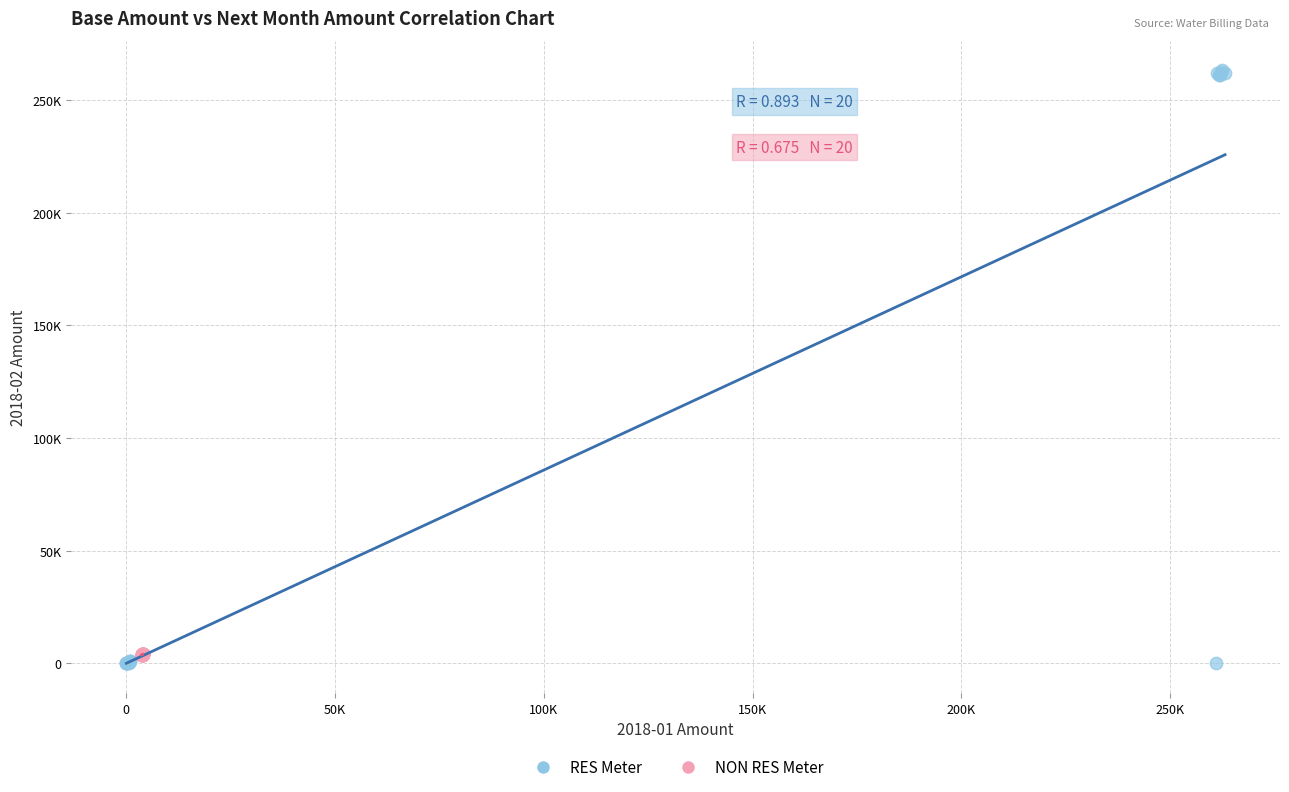

Which series contains the highest Y value?

RES Meter